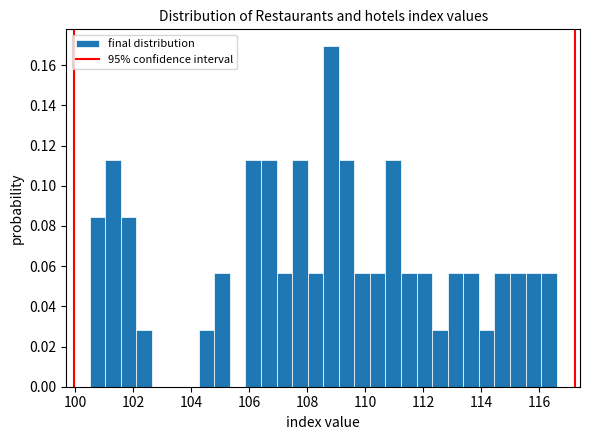

Around what value on the x-axis is the tallest bar? Give the approximate position of its centre, as read against the axis.

108.8